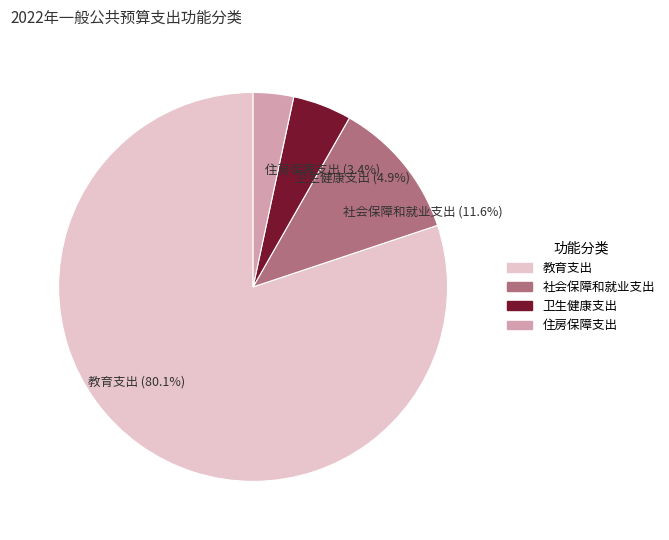

What is the majority slice?

教育支出